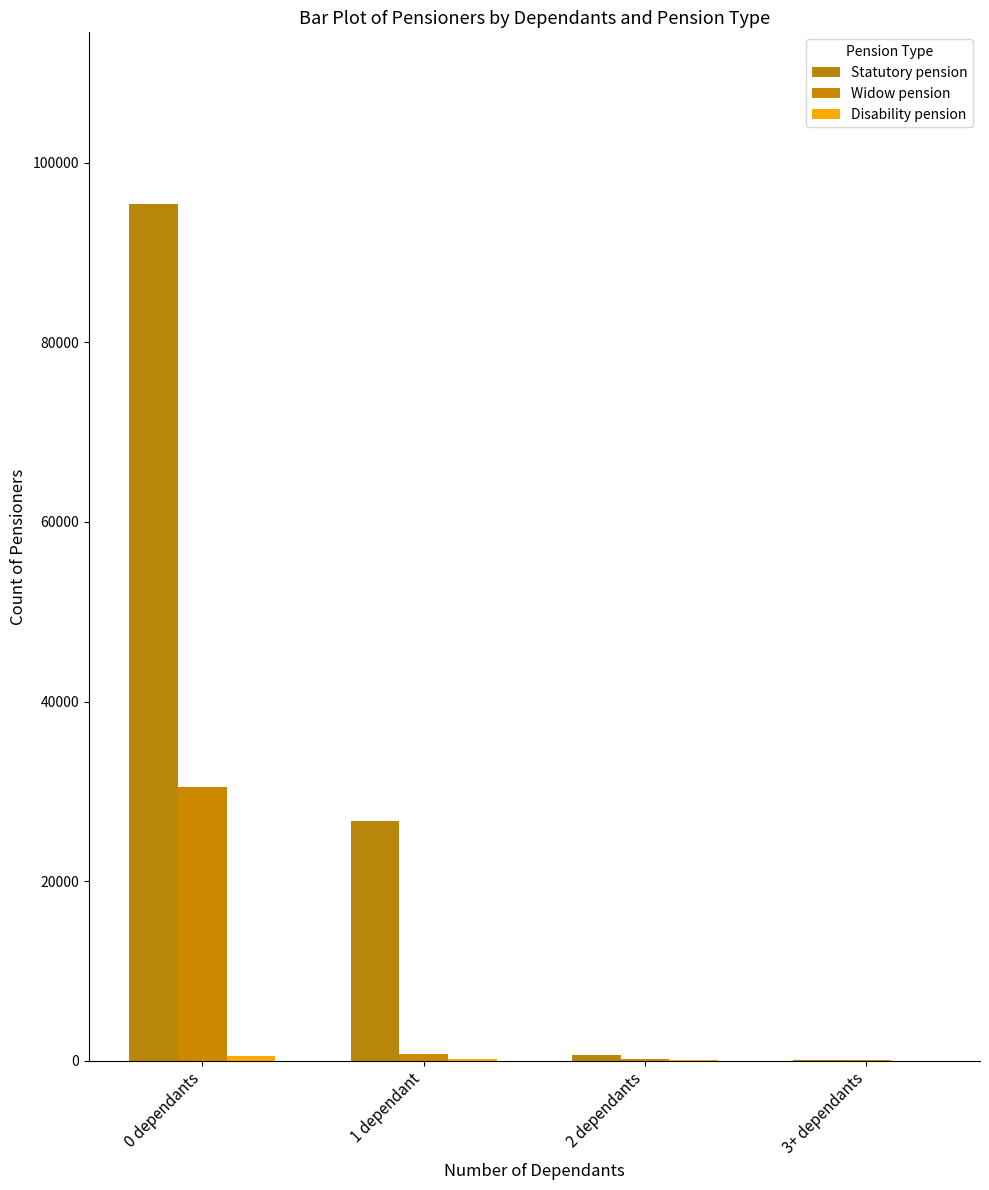

At 3+ dependants, list the series in order from largest to smallest.

Statutory pension, Widow pension, Disability pension